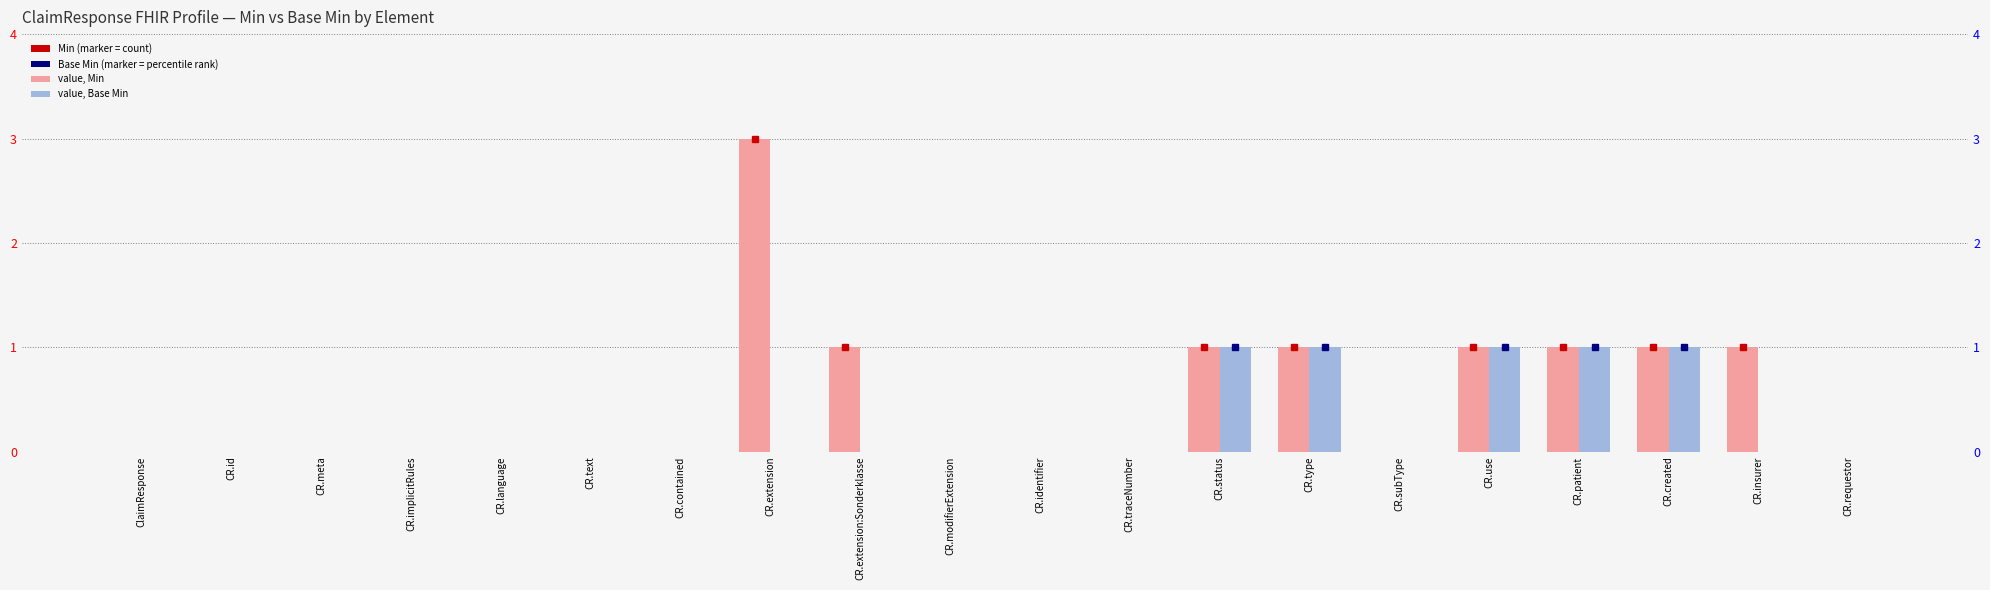

What is the sum of all Base Min values?

5